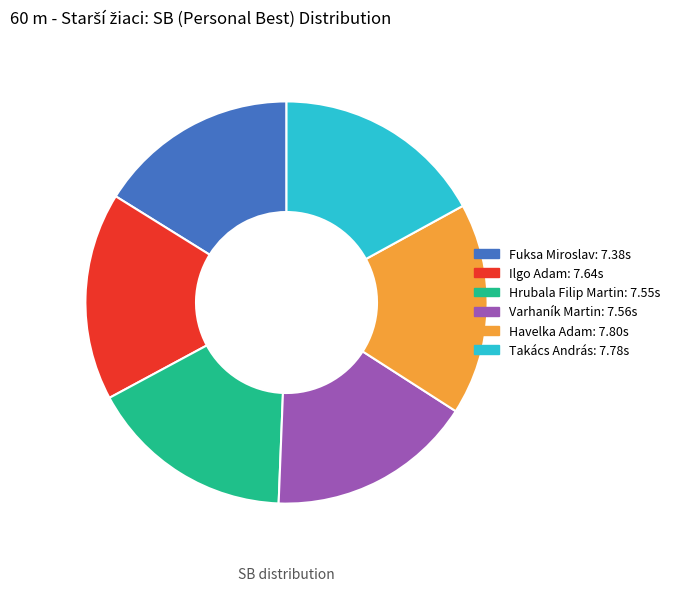

Combined, do Varhaník Martin and Havelka Adam account for over 50%?

No